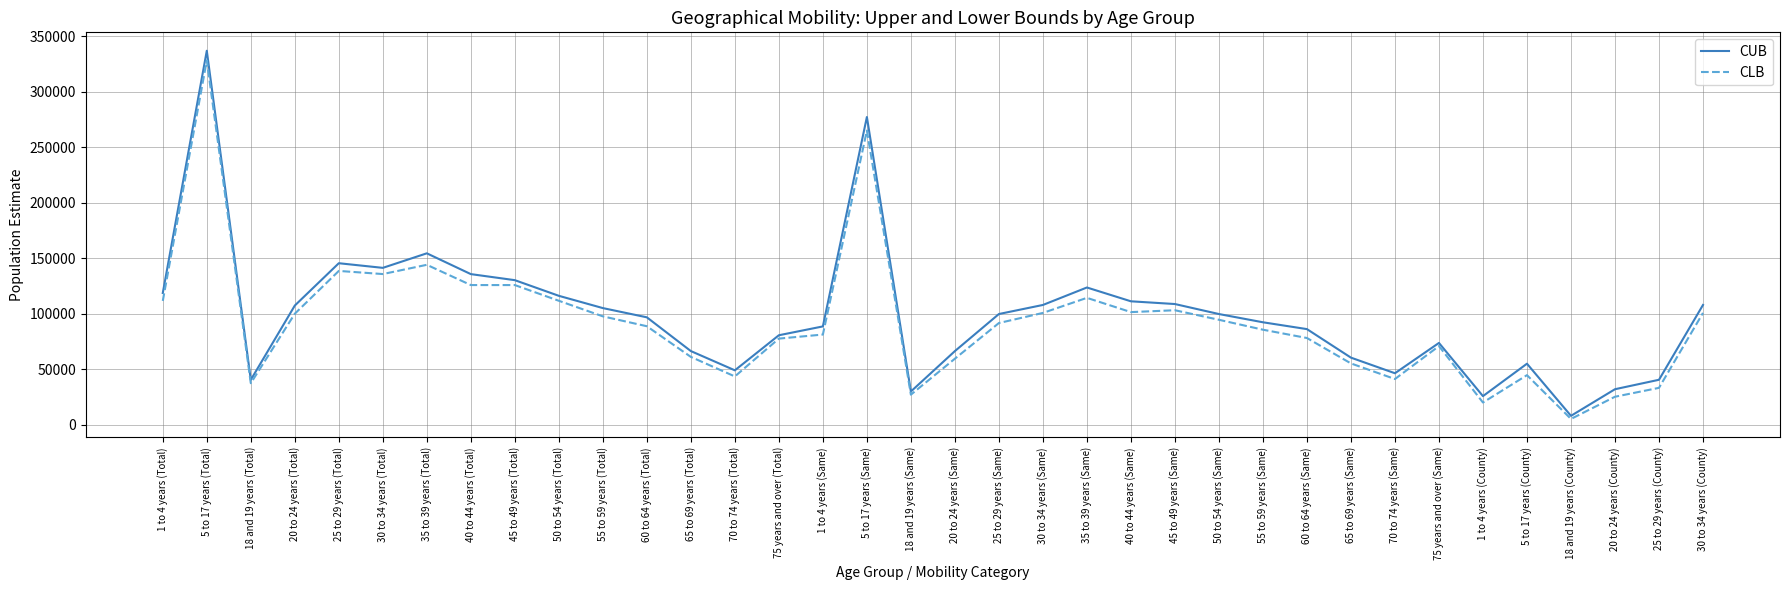

The value of CLB at 45 to 49 years (Same) is 103136. True or false?

True